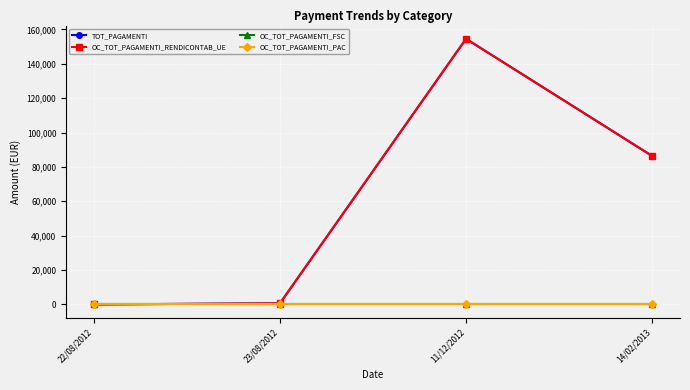

True or false: OC_TOT_PAGAMENTI_RENDICONTAB_UE and TOT_PAGAMENTI intersect in this chart.

False